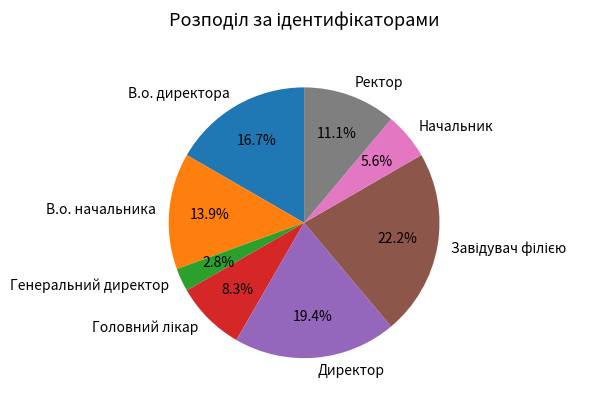

Do В.о. директора and Директор together represent more than half of the pie?

No